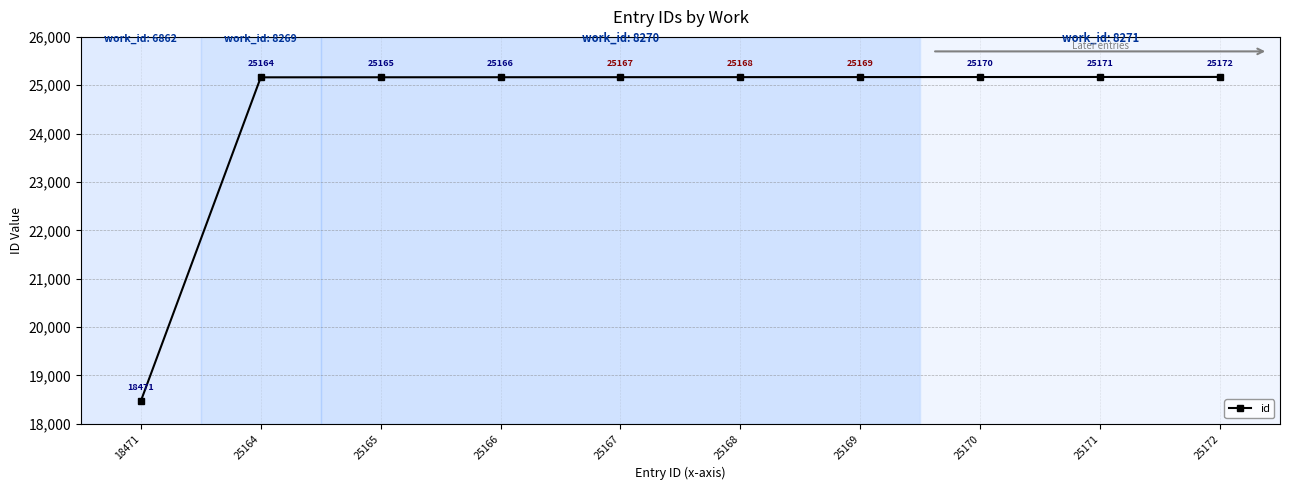

List the labels in order of value, largest first.

25172, 25171, 25170, 25169, 25168, 25167, 25166, 25165, 25164, 18471